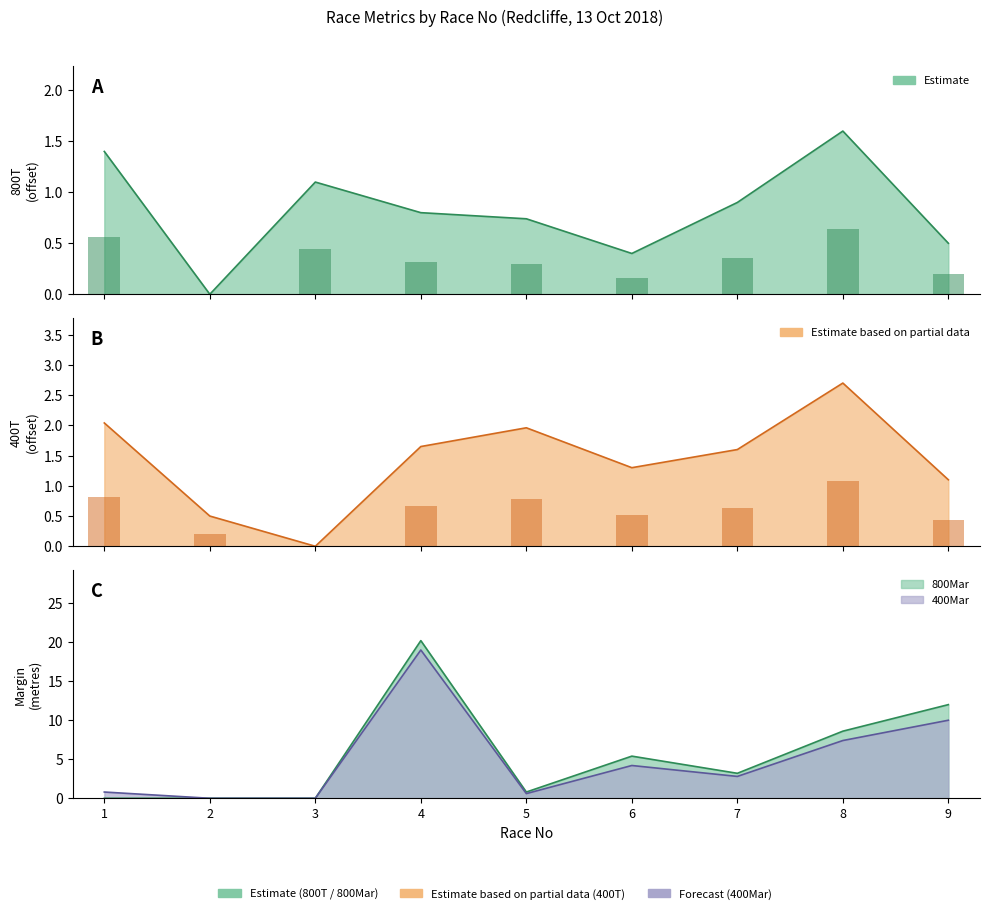

What value does the 800Mar series have at 8?

8.6